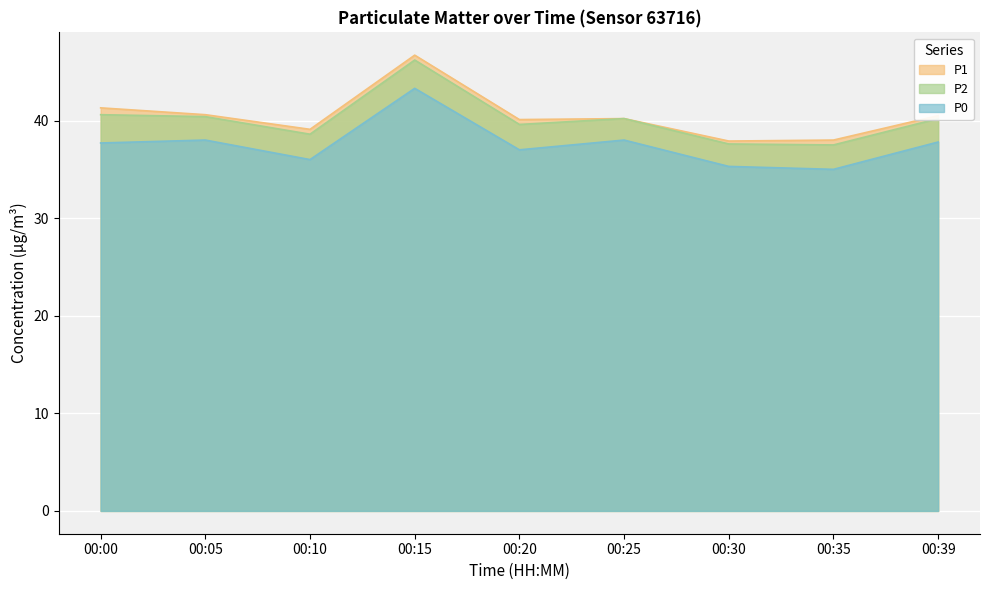

True or false: P1 and P2 cross at least once.

False